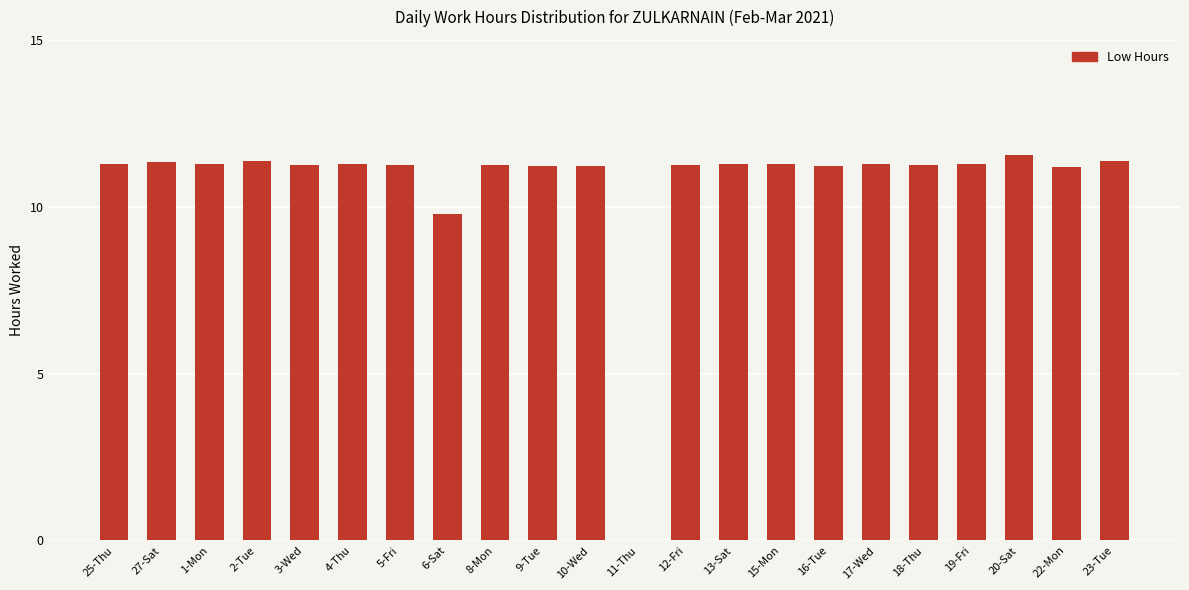

What is the maximum value shown in the chart?

11.5